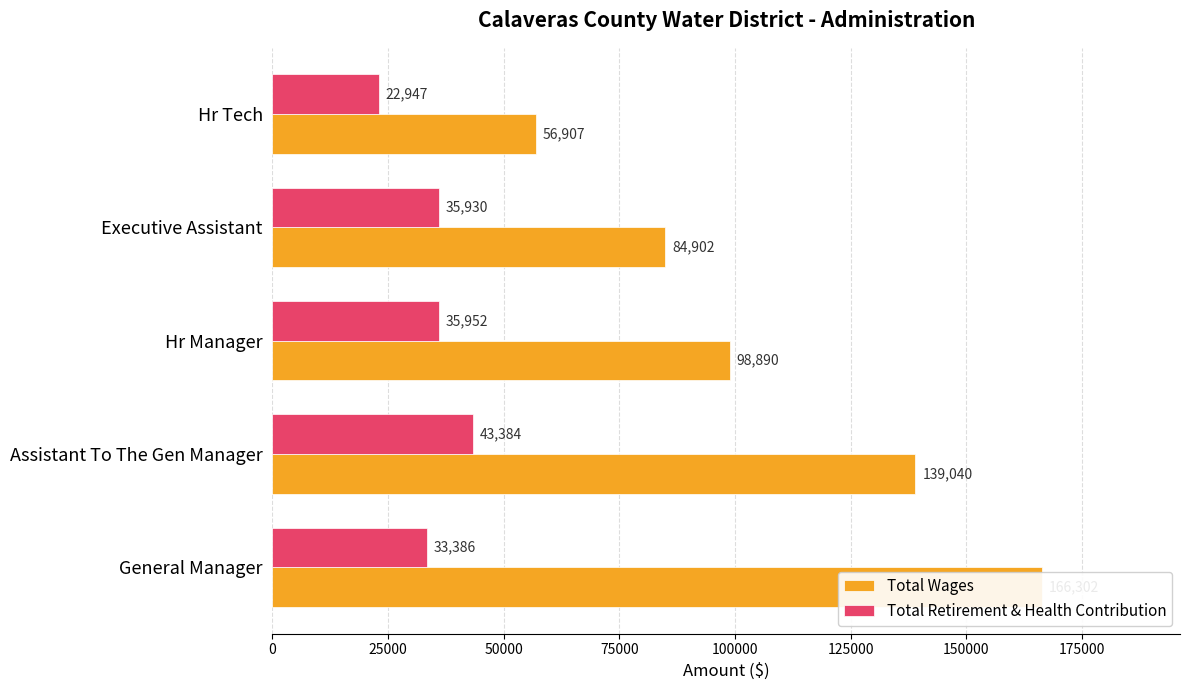

What is the value of the Total Retirement & Health Contribution bar at the 3rd from the left?

35952